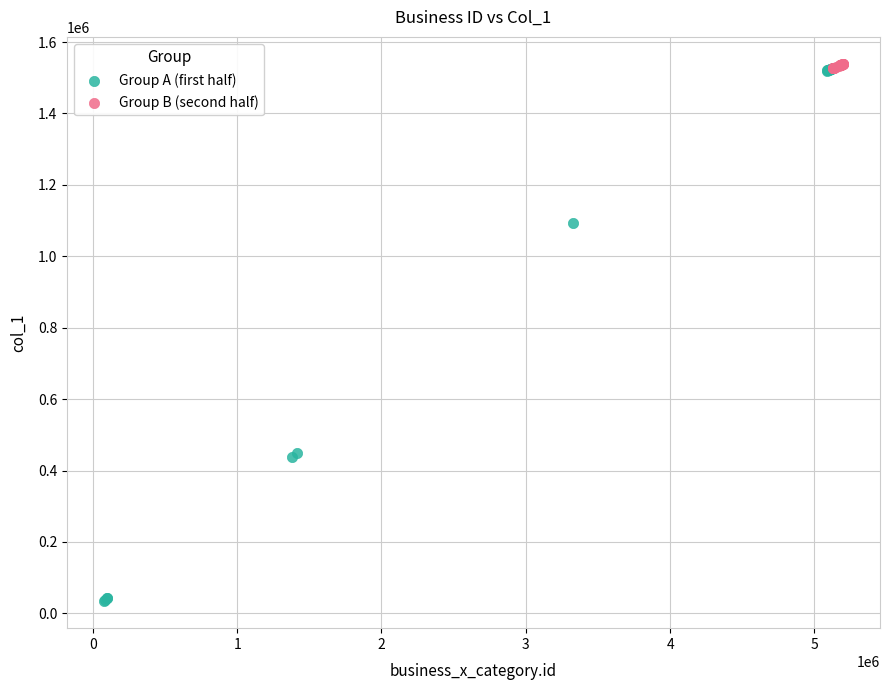

Which series has the largest Y range (max minus min)?

Group A (first half)